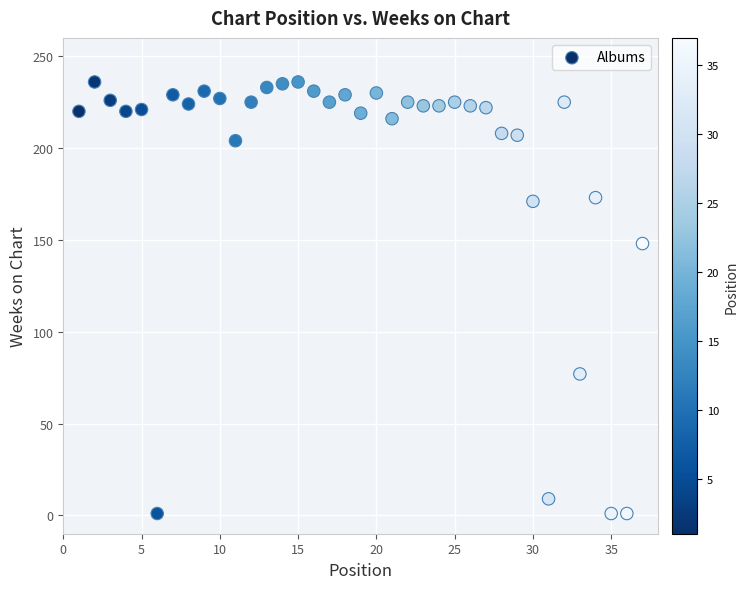

What is the range of Y values (max minus min)?

235